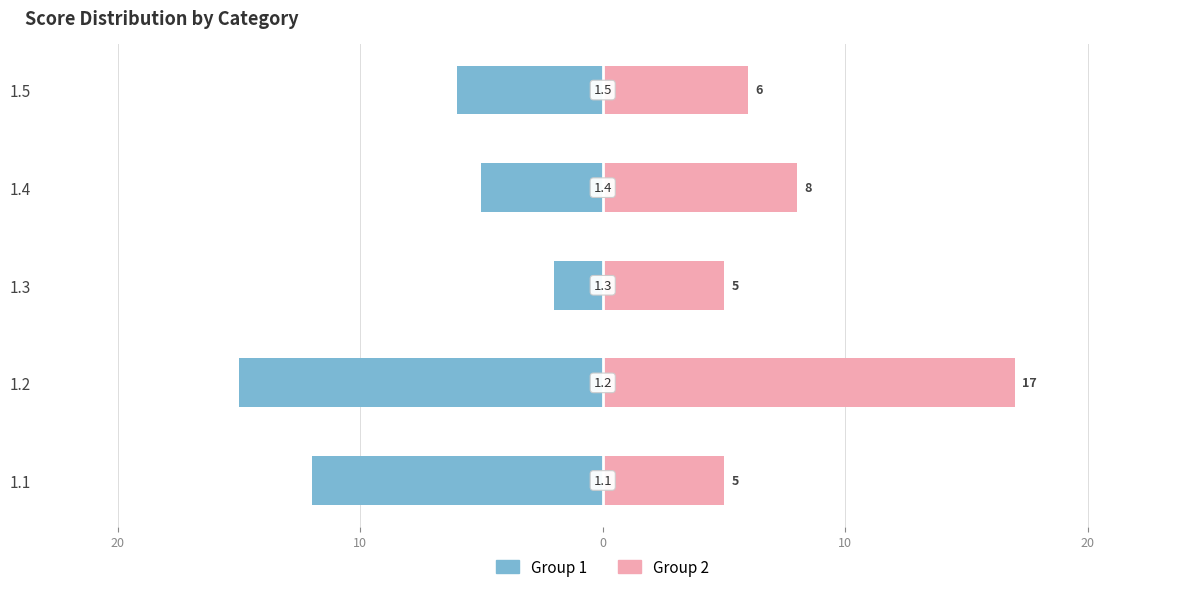

Rank the series by their maximum value, from lowest to highest.

Group 1, Group 2